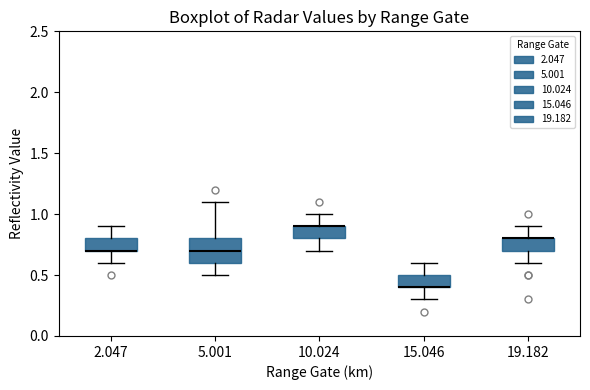

Comparing the boxes themselves (not the whiskers), which one is the tallest?

5.001